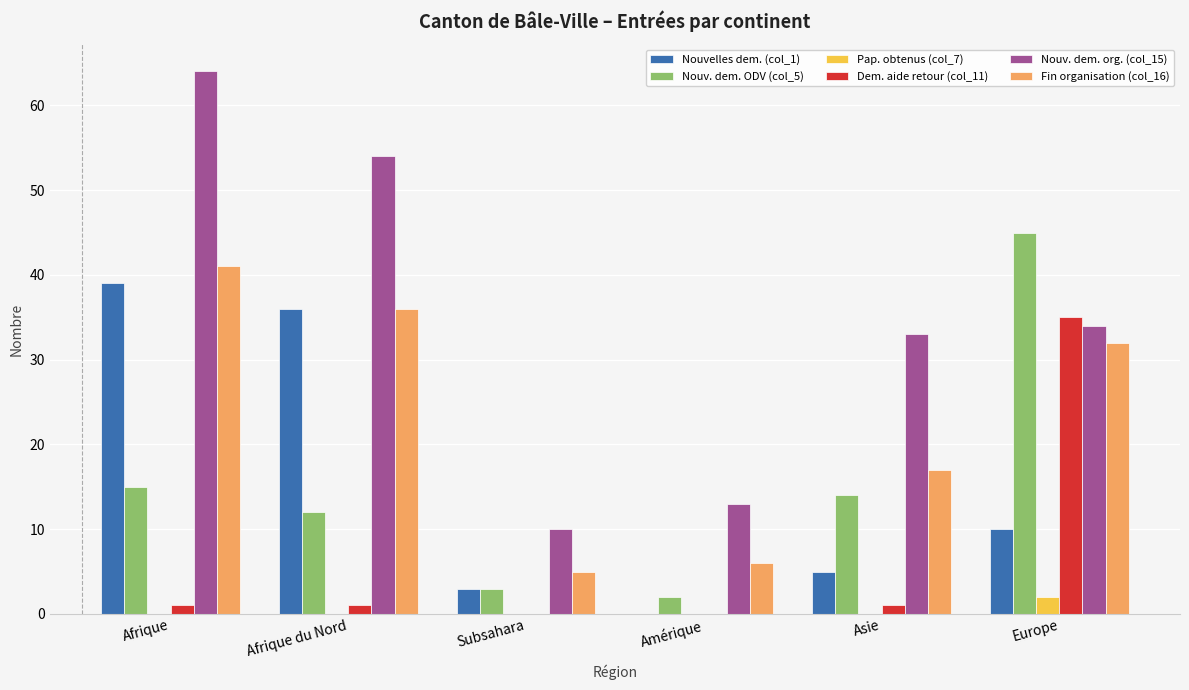

Is the value of Nouv. dem. ODV (col_5) at Amérique greater than the value of Dem. aide retour (col_11) at Amérique?

Yes